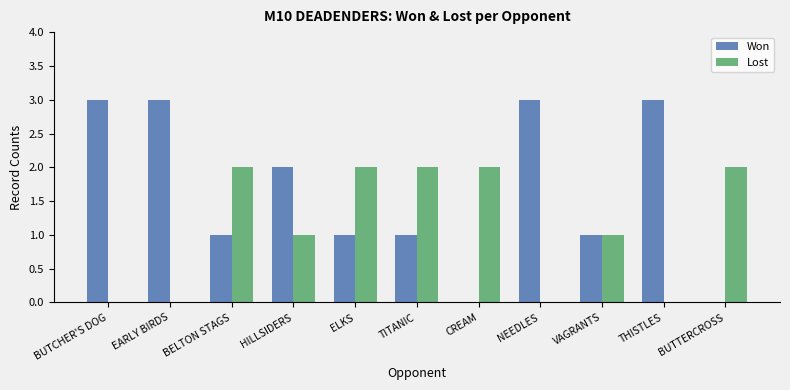

What is the sum of all Won values?

18